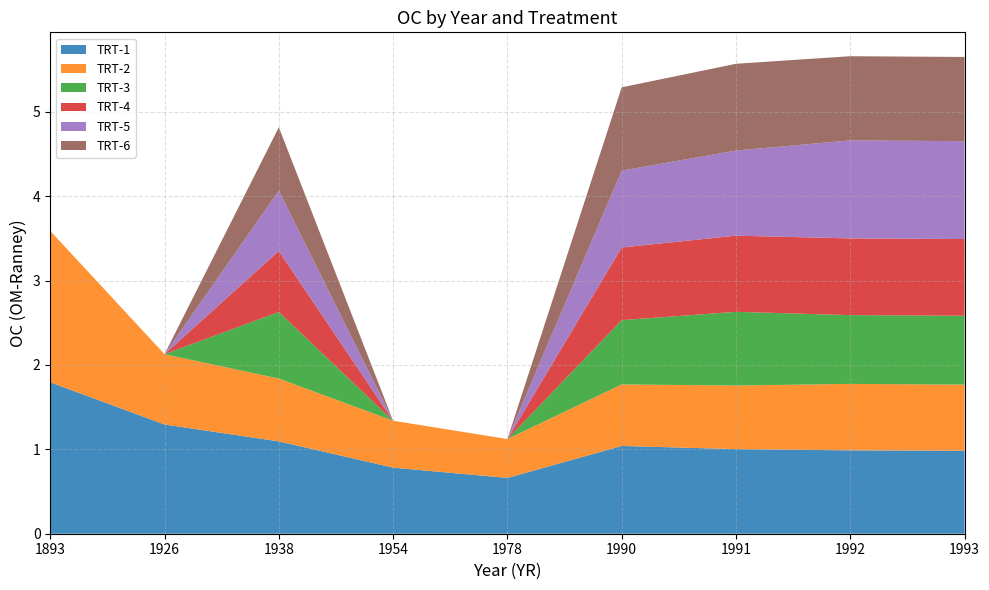

Reading right to left, what are all the values shown in this chart?

TRT-1: 1993=1.0	1992=1.0	1991=1.0	1990=1.0	1978=0.7	1954=0.8	1938=1.1	1926=1.3	1893=1.8
TRT-2: 1993=0.8	1992=0.8	1991=0.8	1990=0.7	1978=0.5	1954=0.6	1938=0.7	1926=0.8	1893=1.8
TRT-3: 1993=0.8	1992=0.8	1991=0.9	1990=0.8	1978=0.0	1954=0.0	1938=0.8	1926=0.0	1893=0.0
TRT-4: 1993=0.9	1992=0.9	1991=0.9	1990=0.9	1978=0.0	1954=0.0	1938=0.7	1926=0.0	1893=0.0
TRT-5: 1993=1.2	1992=1.2	1991=1.0	1990=0.9	1978=0.0	1954=0.0	1938=0.7	1926=0.0	1893=0.0
TRT-6: 1993=1.0	1992=1.0	1991=1.0	1990=1.0	1978=0.0	1954=0.0	1938=0.8	1926=0.0	1893=0.0